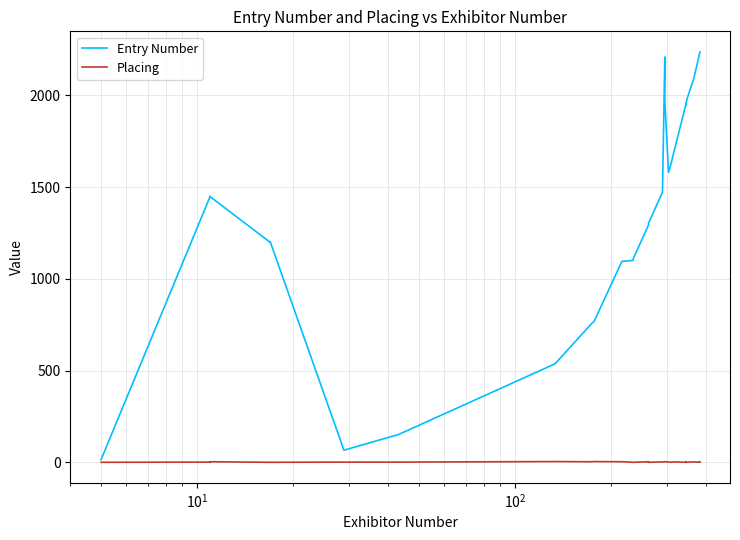

What is the minimum value shown in the chart?

1